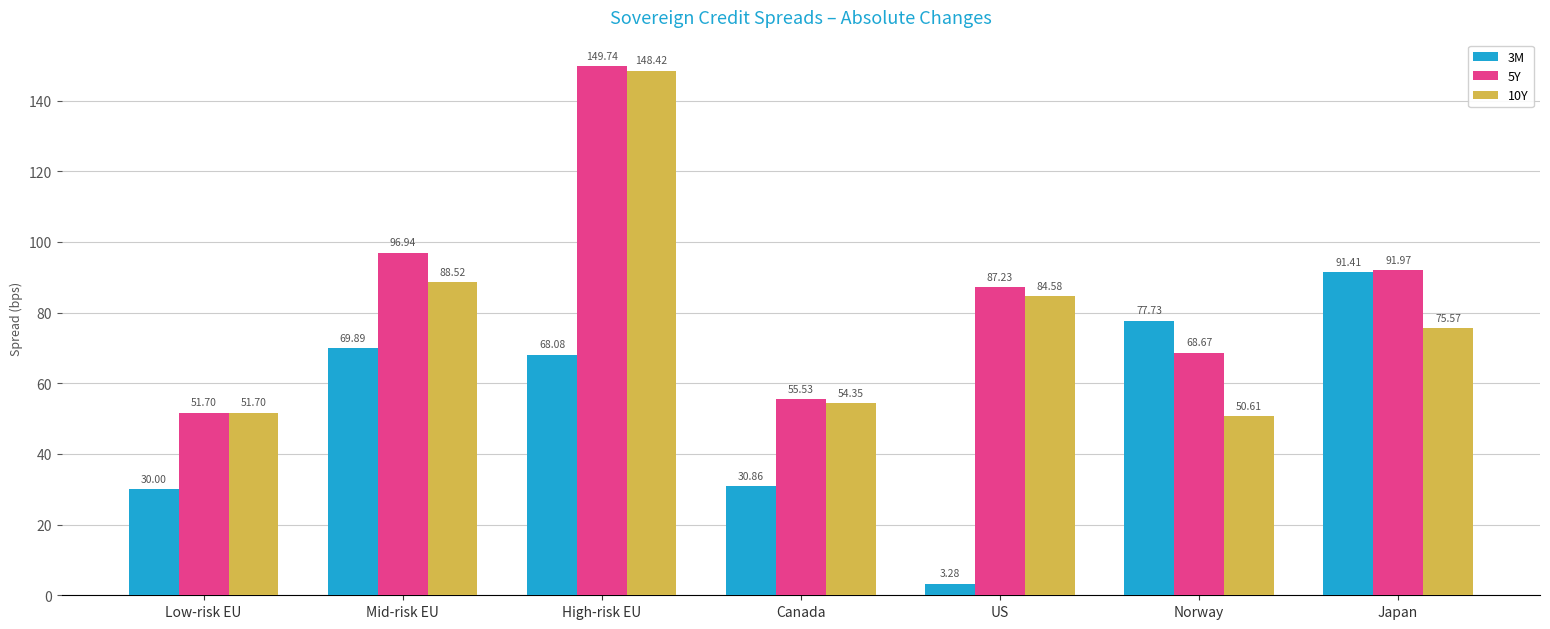

What is the spread (max minus min) of values at Canada?

24.7